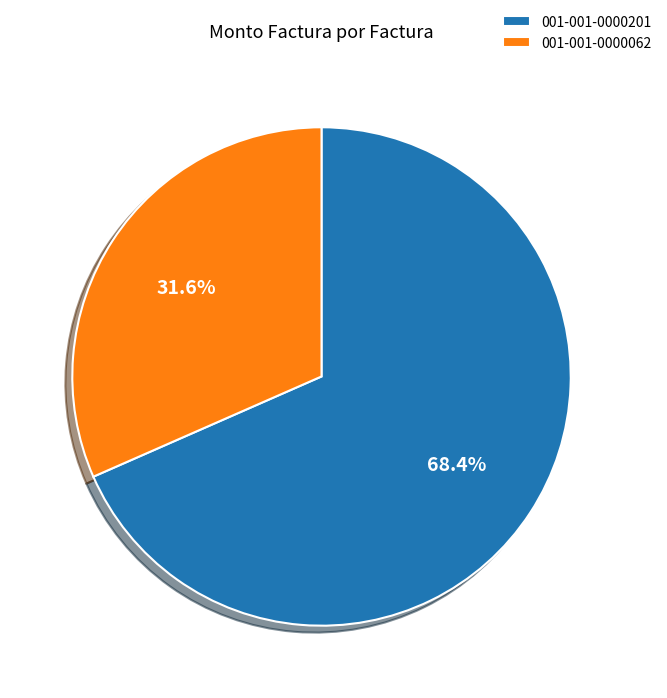

Does 001-001-0000201 account for over 50% of the chart?

Yes